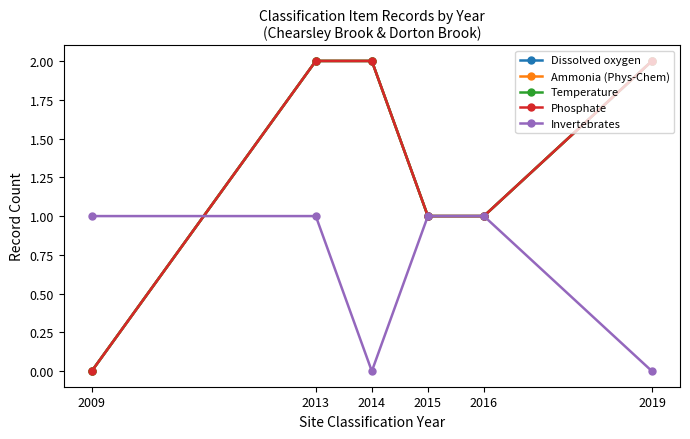

At which category is the sum across all series the highest?

2013